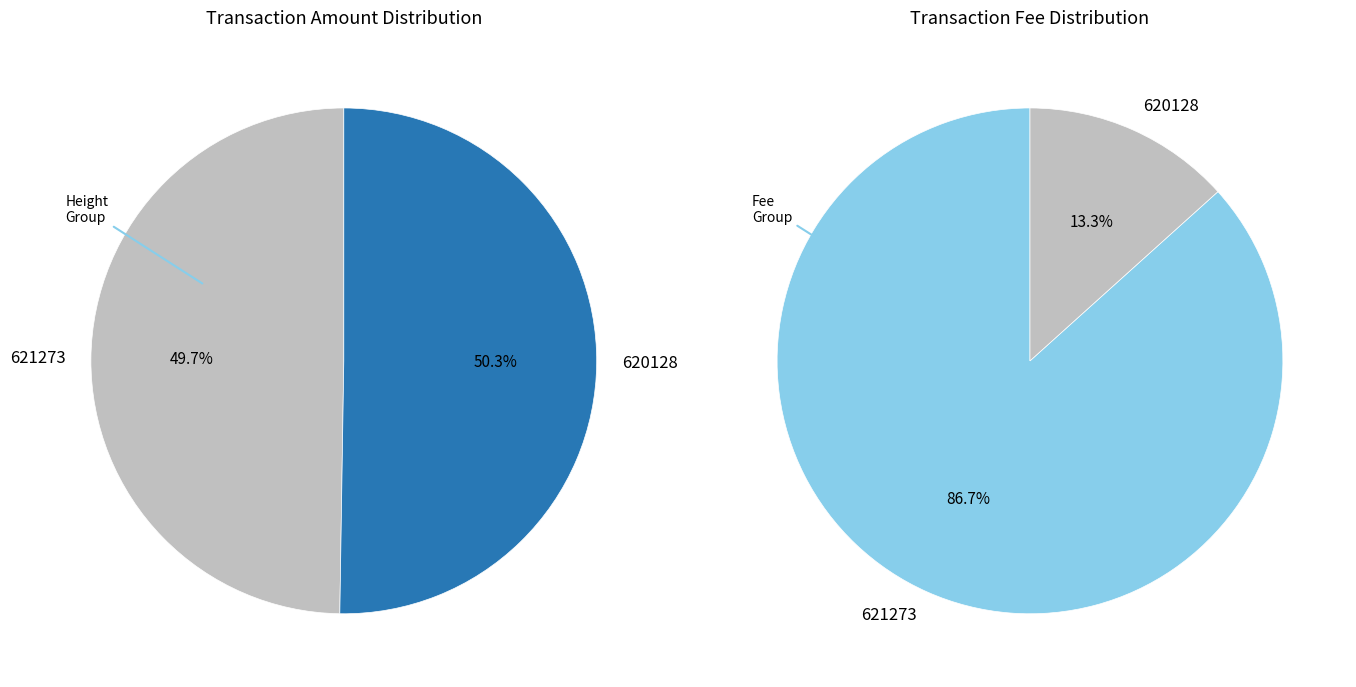

What portion of the pie excludes 620128?

49.7%